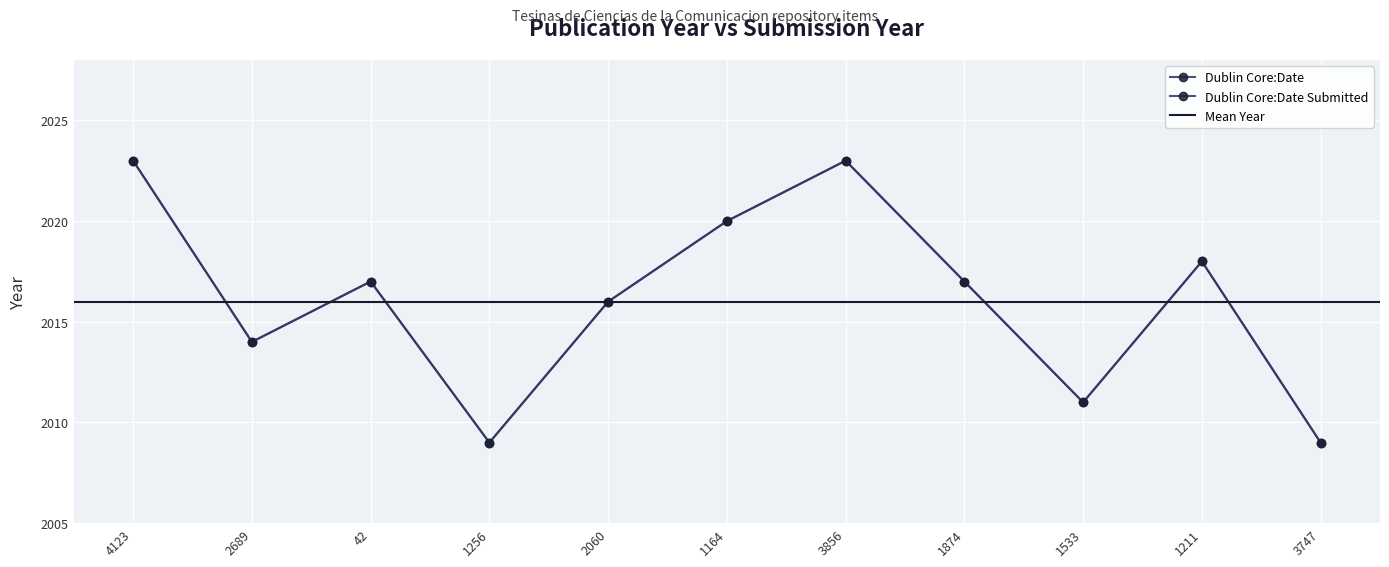

What is the sum of all Dublin Core:Date values?

22177